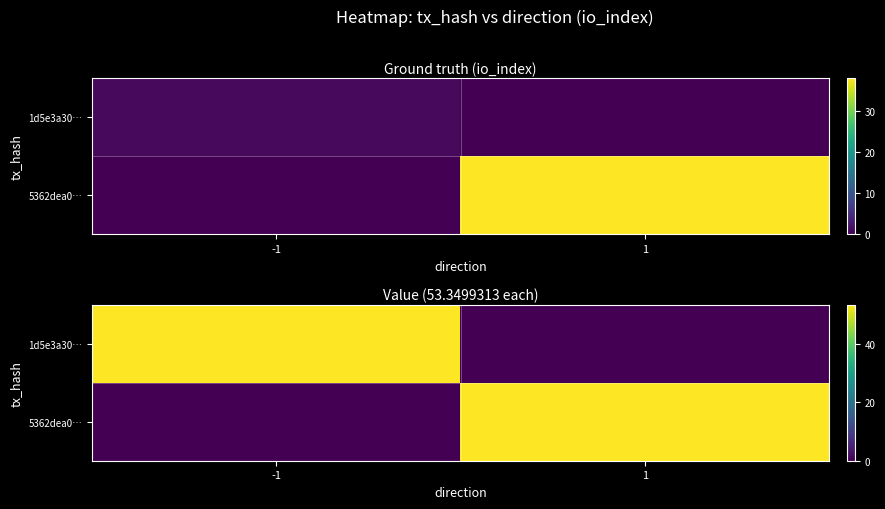

Is it true that 5362dea0… equals 36.9 at -1?

False